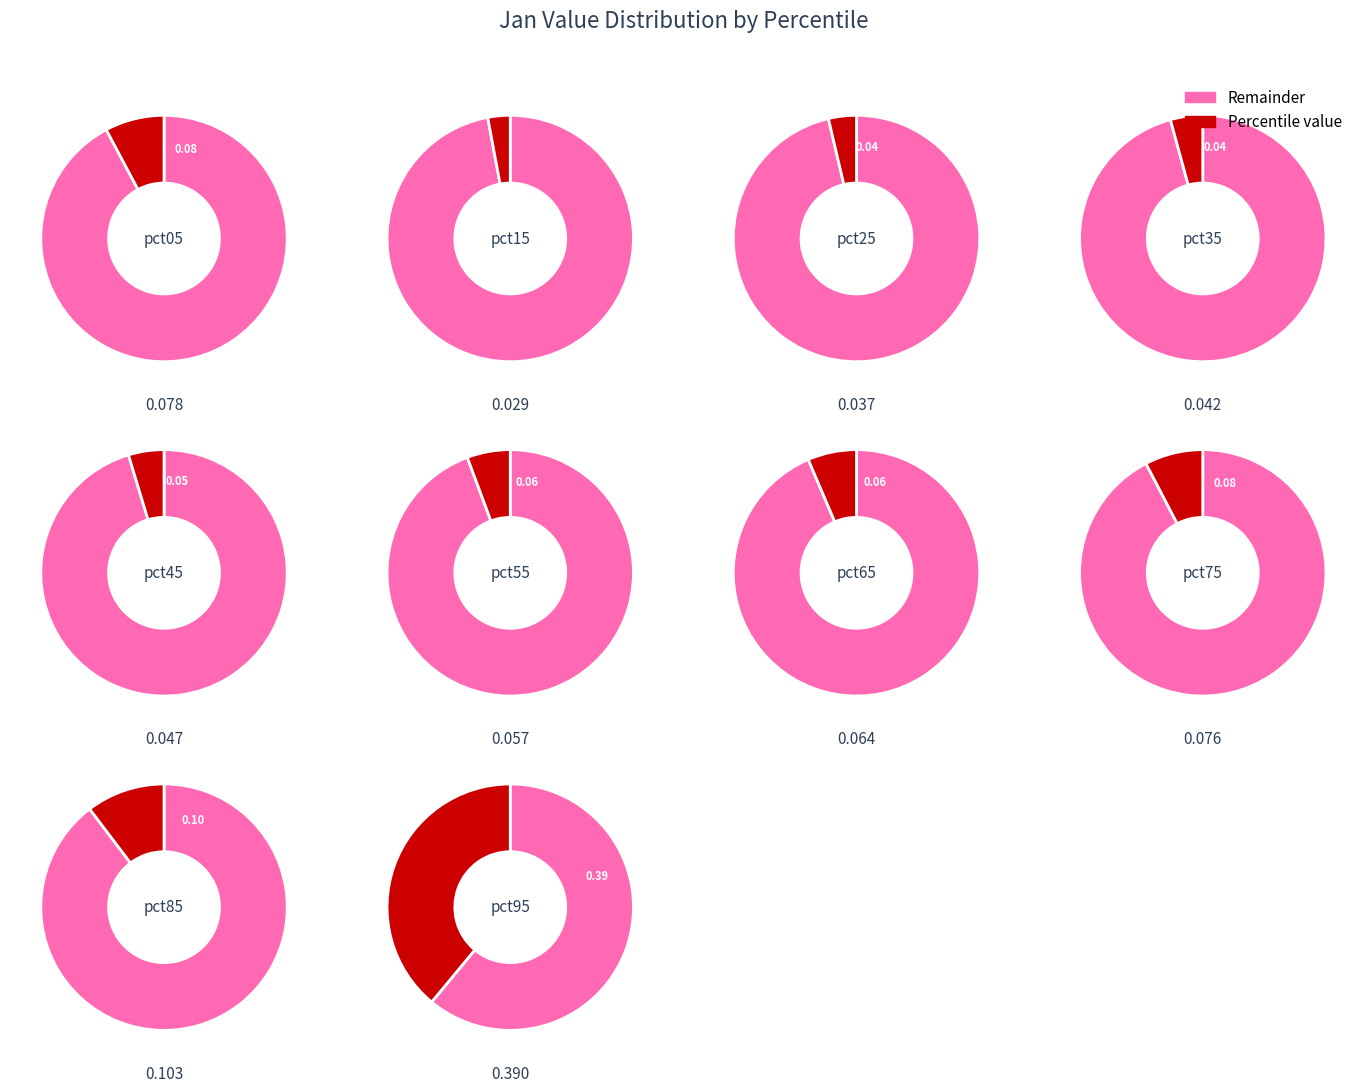

To the nearest percent, what percentage of the pie is pct05?

8%